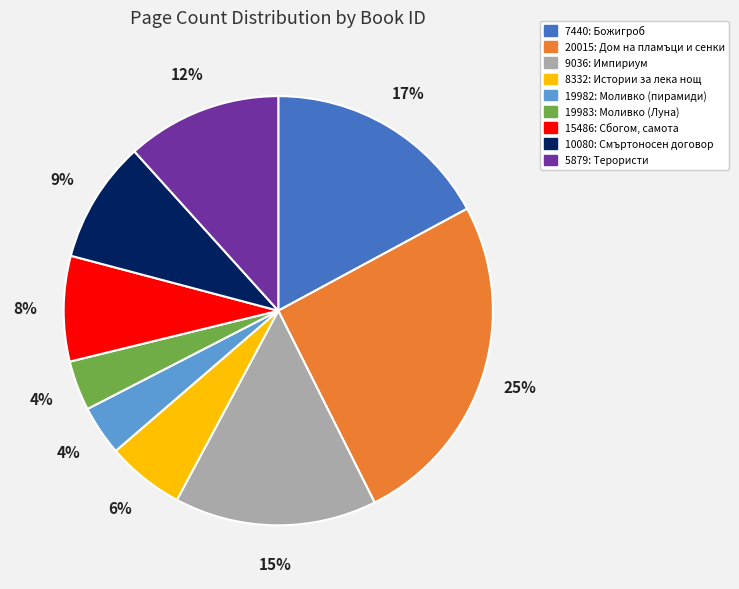

Between 8332 and 9036, which is larger?

9036